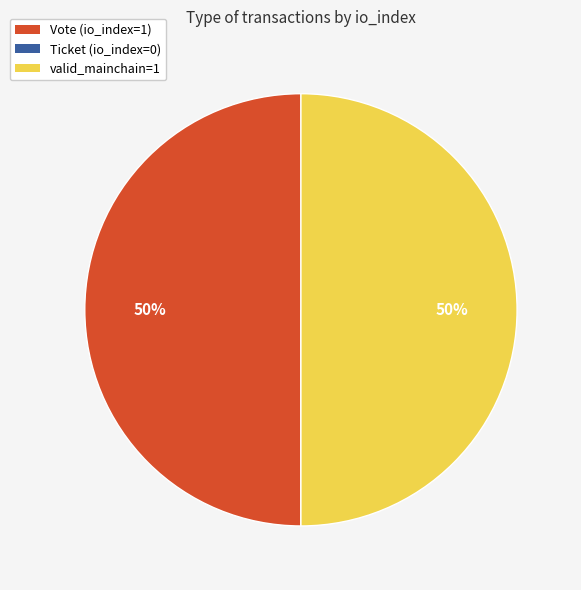

To the nearest percent, what is the difference between the largest and smallest slice percentages?

50%